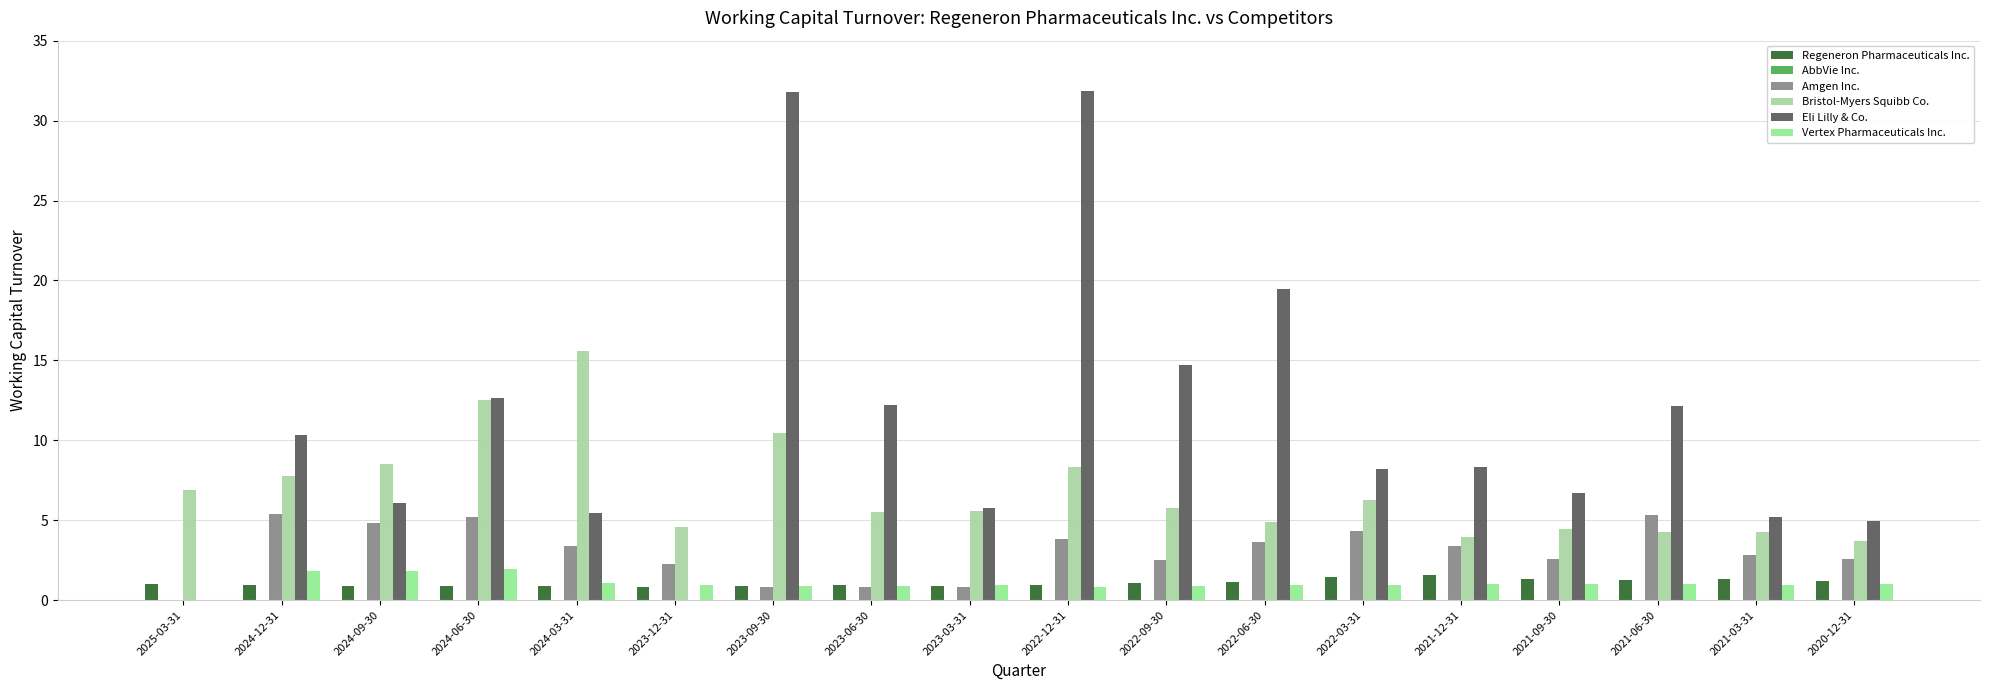

Count the number of data series in this chart.

5